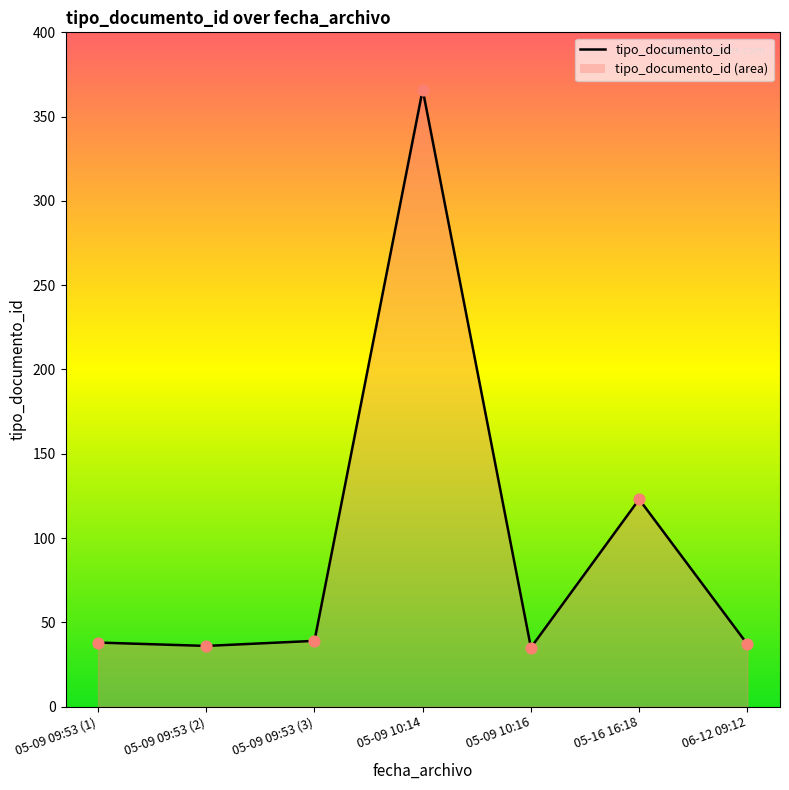

Approximately how many times larger is the value at 05-09 09:53 (2) compared to 05-09 10:16?

1.0